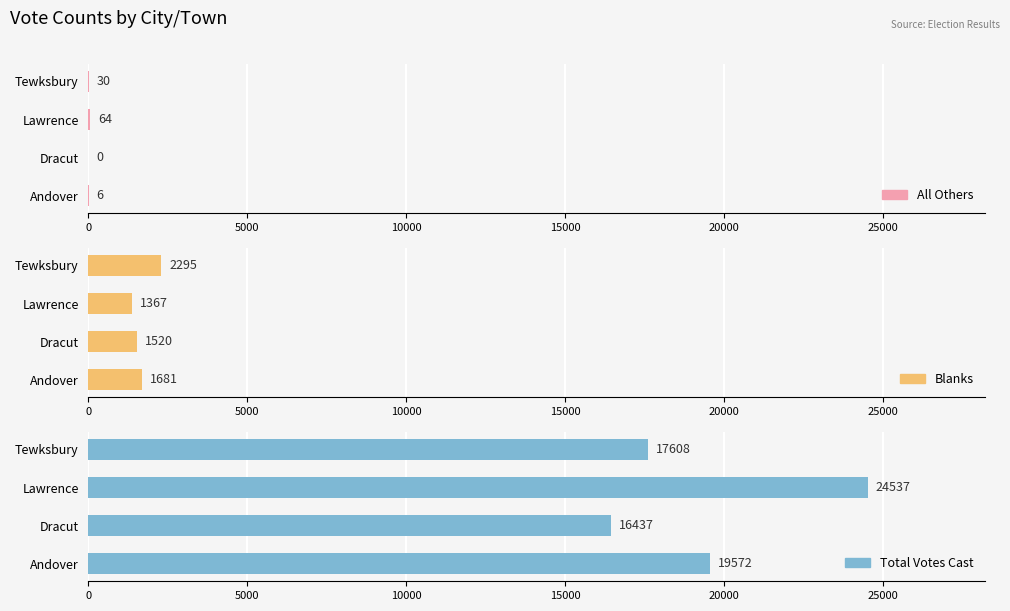

What is the value of the All Others bar at the 3rd from the left?

64